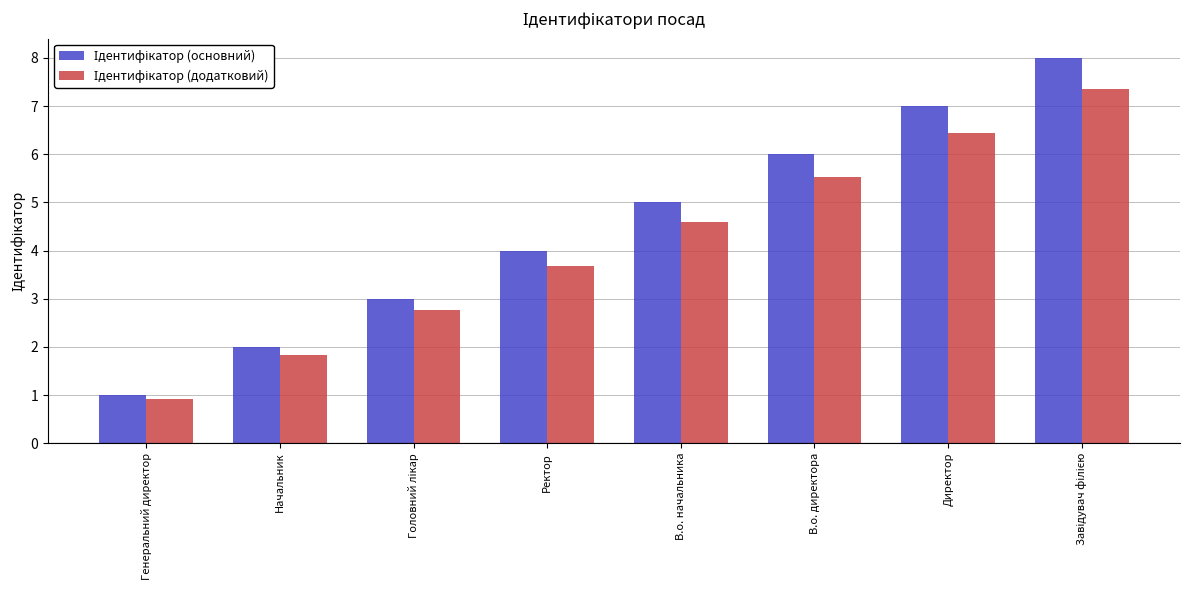

Which category has the lowest value across all series?

Генеральний директор